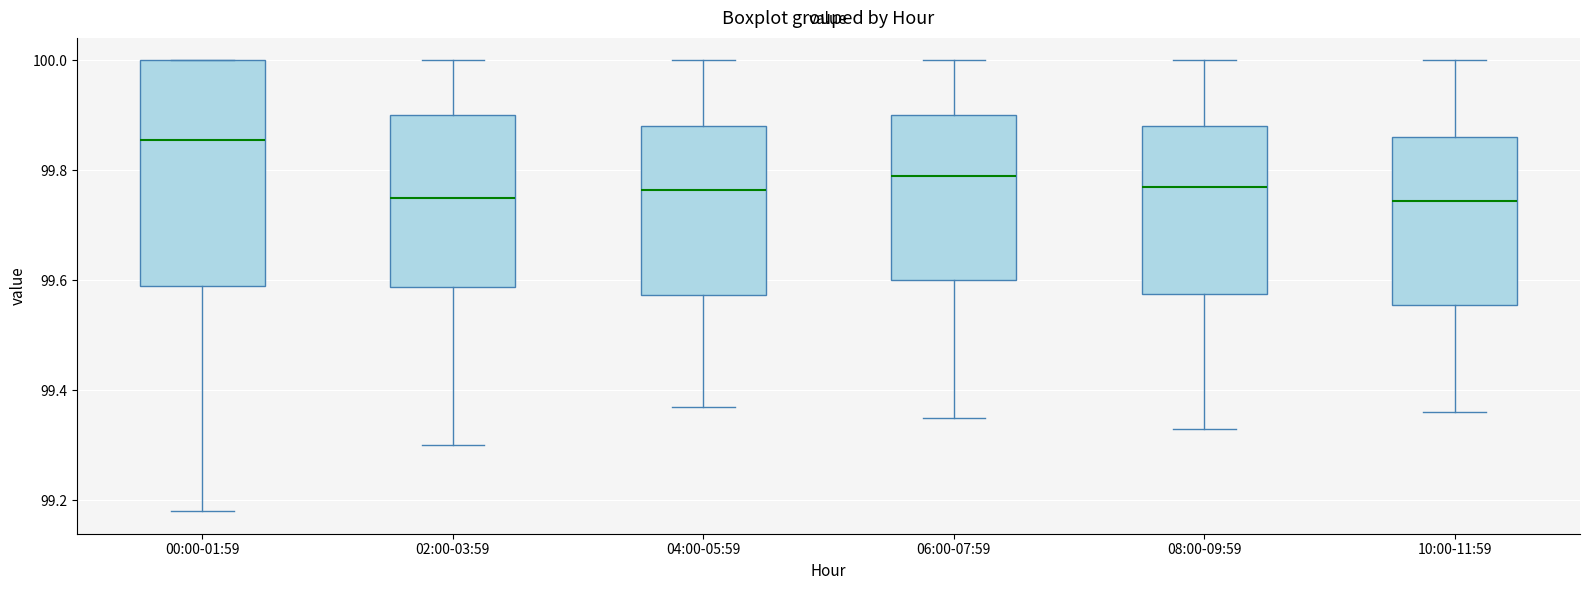

Where does the median line of the box for 08:00-09:59 sit on the y-axis? The values are not printed on the chart, so give them approximately, as read against the axis.

99.78